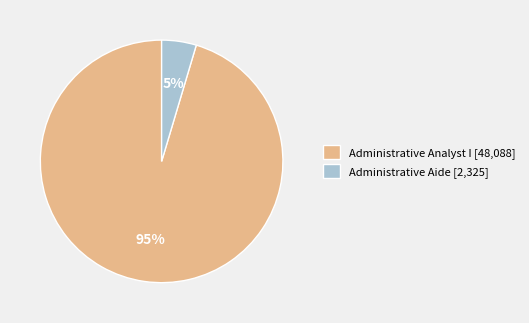

To the nearest percent, what is the combined percentage of Administrative Analyst I [48,088] and Administrative Aide [2,325]?

100%